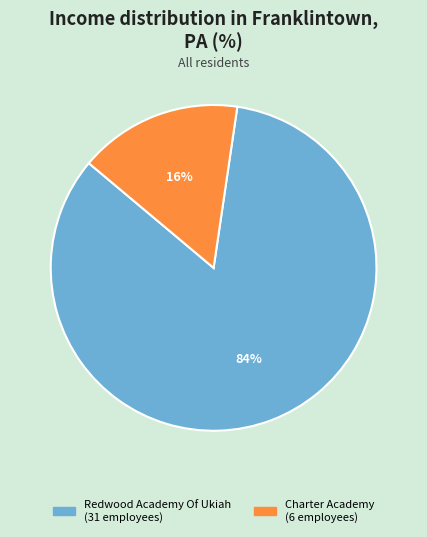

What is the ratio of the value at Redwood Academy Of Ukiah to the value at Charter Academy?

5.2